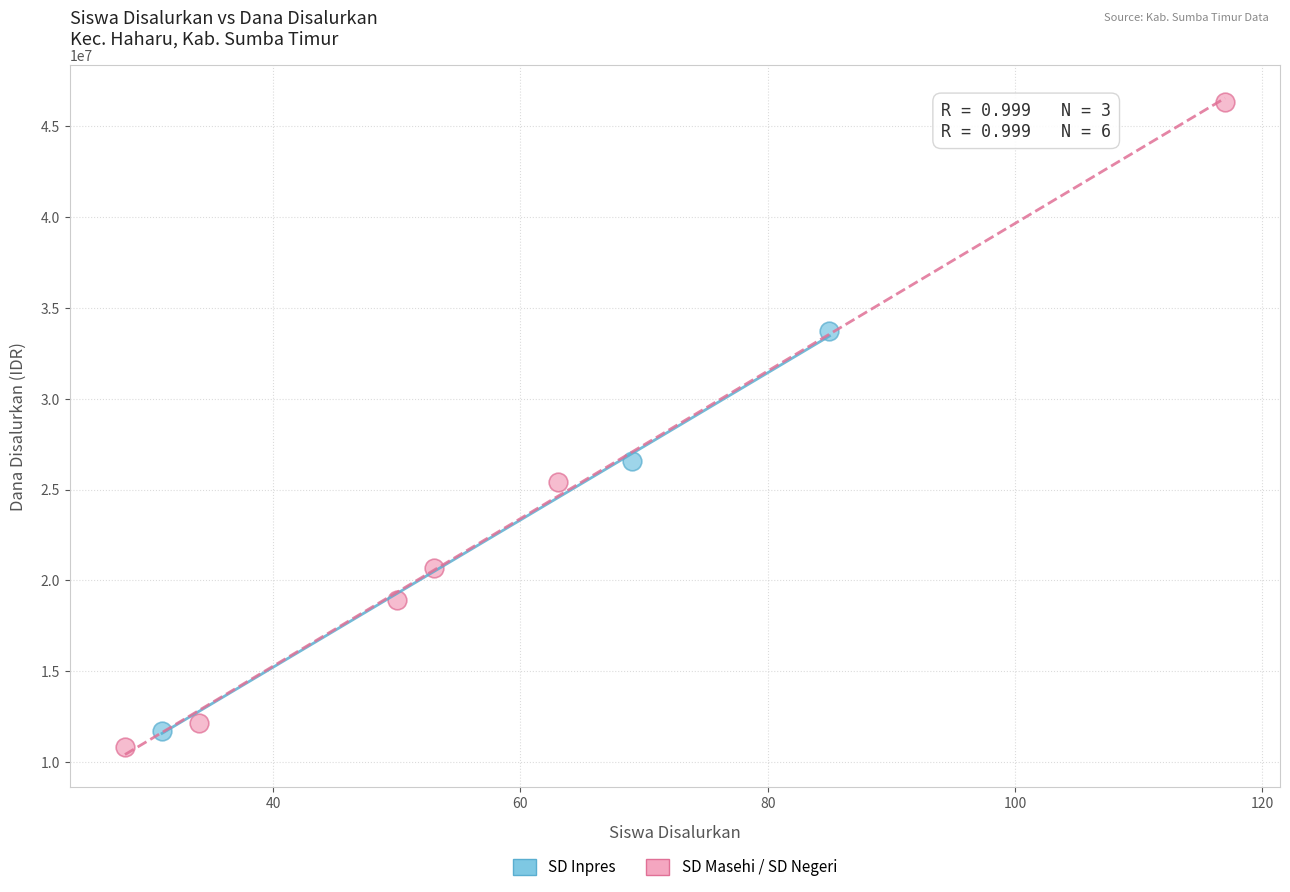

Which series has the largest Y range (max minus min)?

SD Masehi / SD Negeri